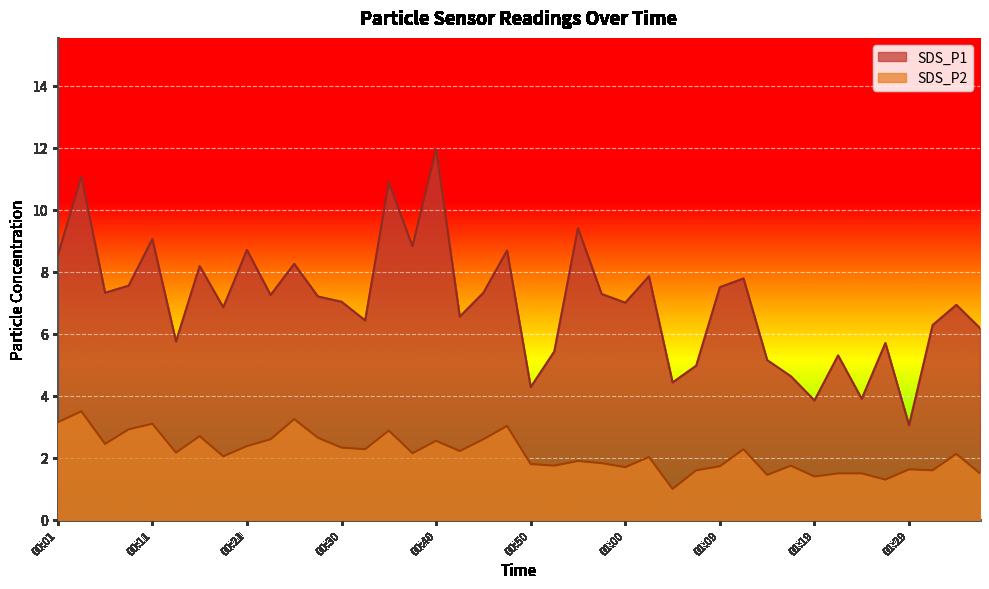

Count the number of categories in the chart.

40